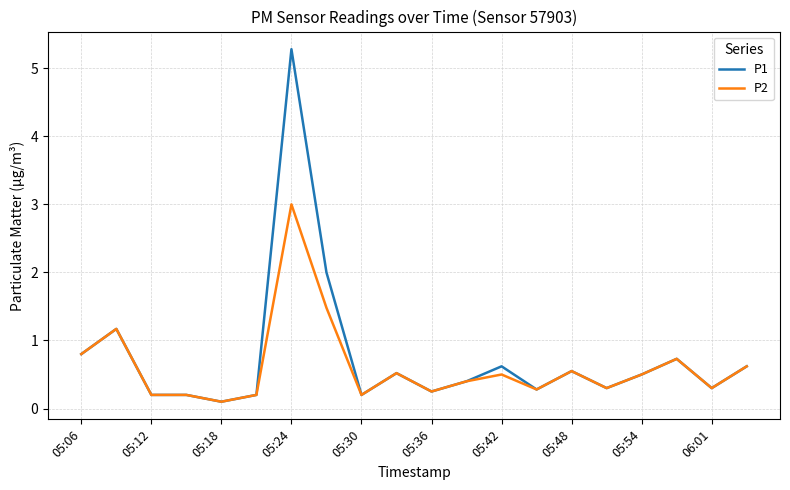

Does the chart display data point markers on the line(s)?

No